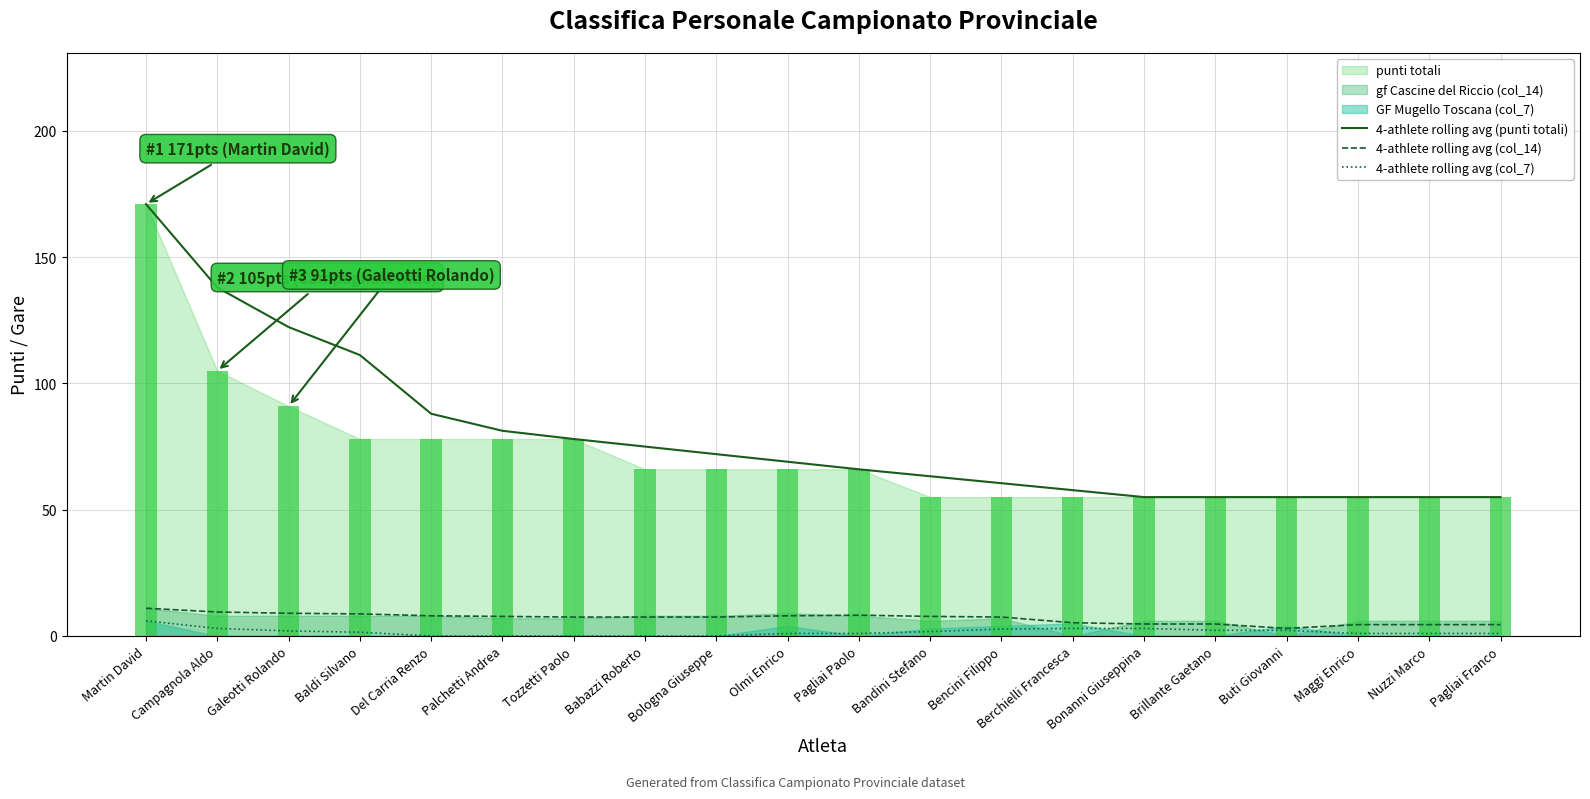

Reading right to left, extract all data points from this chart.

4-athlete rolling avg (punti totali): Pagliai Franco=55.0	Nuzzi Marco=55.0	Maggi Enrico=55.0	Buti Giovanni=55.0	Brillante Gaetano=55.0	Bonanni Giuseppina=55.0	Berchielli Francesca=57.8	Bencini Filippo=60.5	Bandini Stefano=63.2	Pagliai Paolo=66.0	Olmi Enrico=69.0	Bologna Giuseppe=72.0	Babazzi Roberto=75.0	Tozzetti Paolo=78.0	Palchetti Andrea=81.2	Del Carria Renzo=88.0	Baldi Silvano=111.2	Galeotti Rolando=122.3	Campagnola Aldo=138.0	Martin David=171.0
4-athlete rolling avg (col_14): Pagliai Franco=4.5	Nuzzi Marco=4.5	Maggi Enrico=4.5	Buti Giovanni=3.0	Brillante Gaetano=4.8	Bonanni Giuseppina=4.8	Berchielli Francesca=5.2	Bencini Filippo=7.5	Bandini Stefano=7.8	Pagliai Paolo=8.2	Olmi Enrico=8.0	Bologna Giuseppe=7.5	Babazzi Roberto=7.5	Tozzetti Paolo=7.5	Palchetti Andrea=7.8	Del Carria Renzo=8.0	Baldi Silvano=8.8	Galeotti Rolando=9.0	Campagnola Aldo=9.5	Martin David=11.0
4-athlete rolling avg (col_7): Pagliai Franco=1.0	Nuzzi Marco=1.0	Maggi Enrico=1.0	Buti Giovanni=2.2	Brillante Gaetano=2.2	Bonanni Giuseppina=3.0	Berchielli Francesca=3.0	Bencini Filippo=2.8	Bandini Stefano=1.8	Pagliai Paolo=1.0	Olmi Enrico=1.0	Bologna Giuseppe=0.0	Babazzi Roberto=0.0	Tozzetti Paolo=0.0	Palchetti Andrea=0.0	Del Carria Renzo=0.0	Baldi Silvano=1.5	Galeotti Rolando=2.0	Campagnola Aldo=3.0	Martin David=6.0